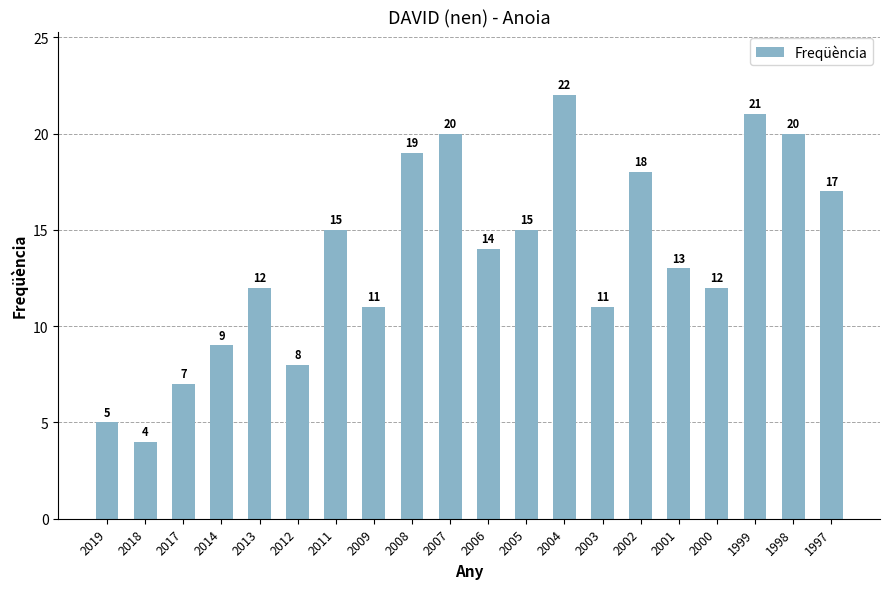

How many bars are there in total?

20